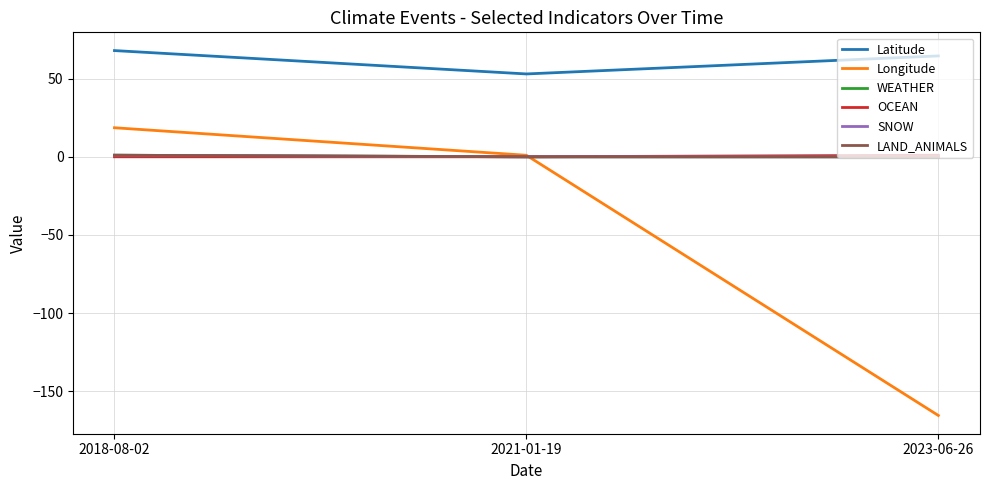

Reading left to right, list all the values displayed in this chart.

Latitude: 67.9	53.0	64.5
Longitude: 18.6	1.0	-165.4
WEATHER: 1.0	0.0	0.0
OCEAN: 0.0	0.0	1.0
SNOW: 1.0	0.0	0.0
LAND_ANIMALS: 1.0	0.0	0.0